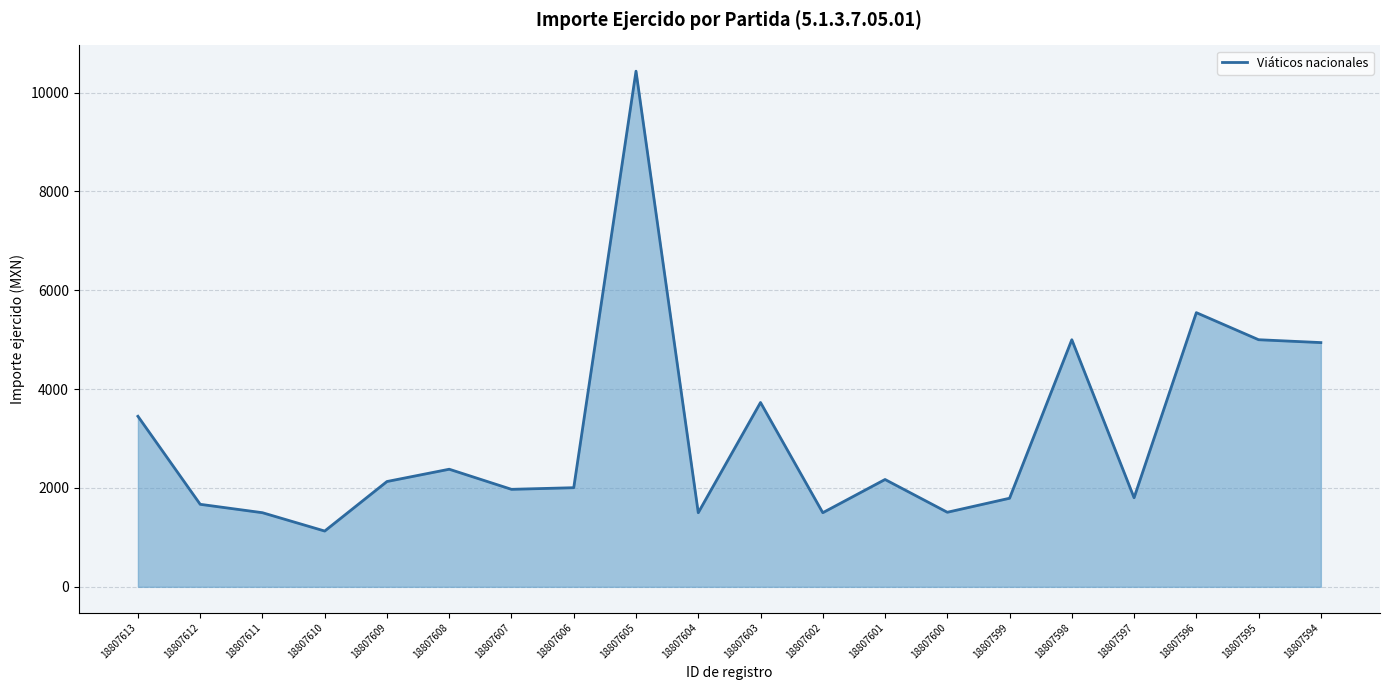

What is the difference between the maximum and minimum values?

9304.3